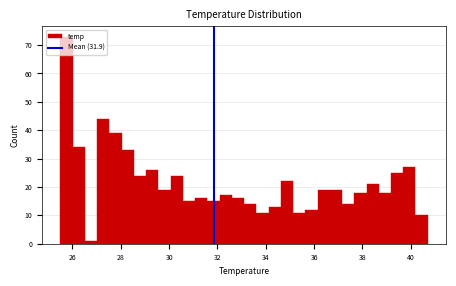

Read against the x-axis, roughly where is the centre of the tallest bar?

25.8